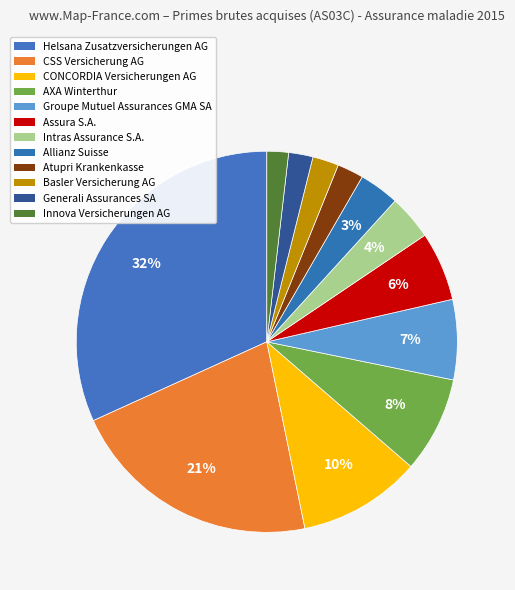

Count the number of slices in the pie.

12